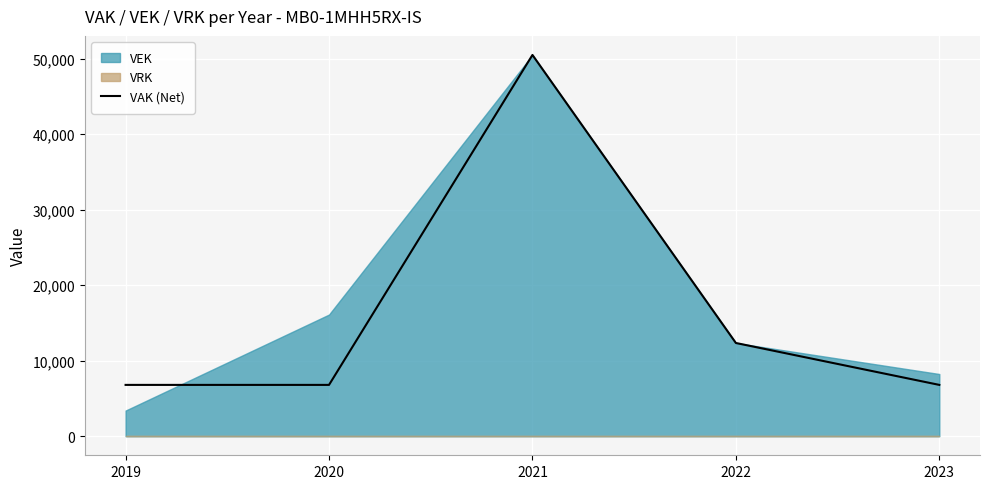

The chart shows a value of 20413 at 2022. True or false?

False